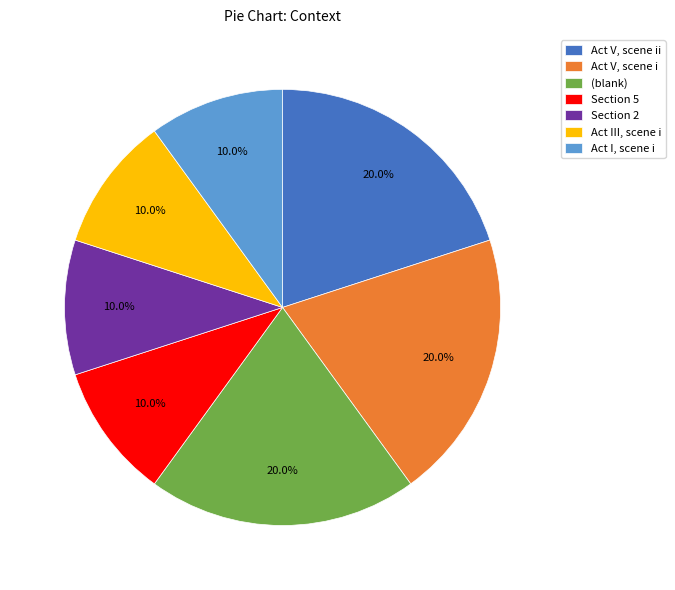

Combined, what portion of the pie is Act I, scene i and Section 2?

20.0%